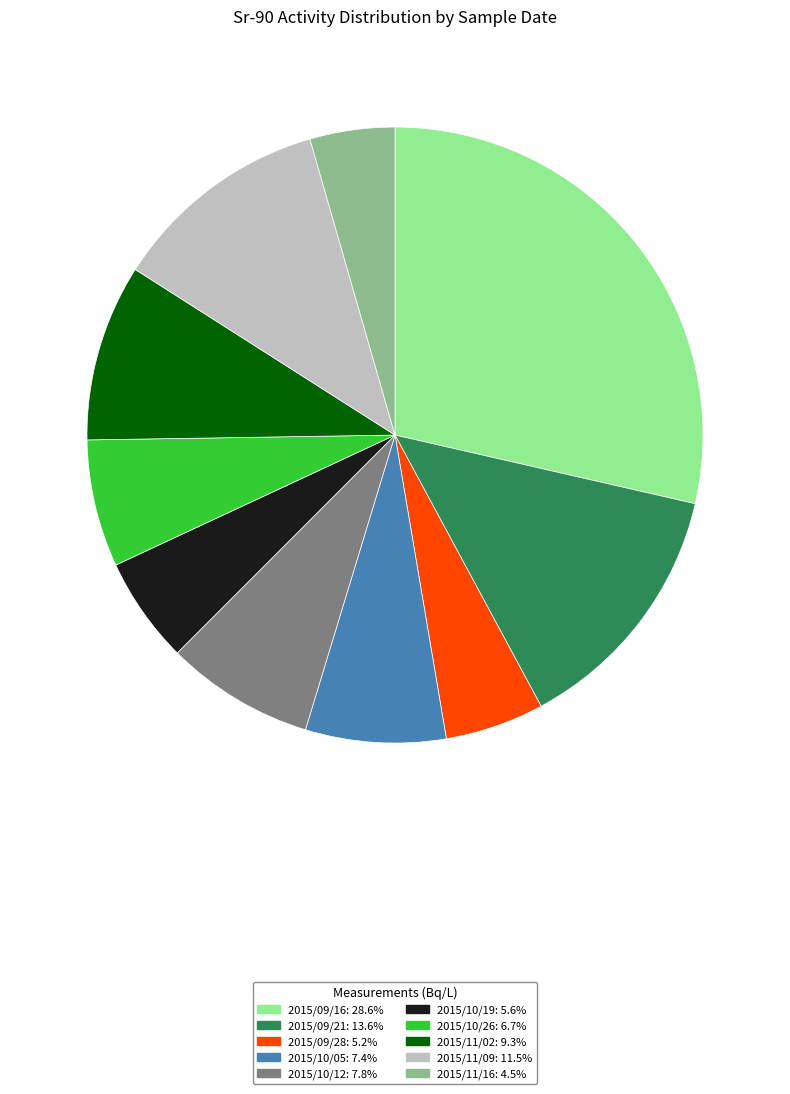

Combined, do 2015/11/16 and 2015/11/09 account for over 50%?

No